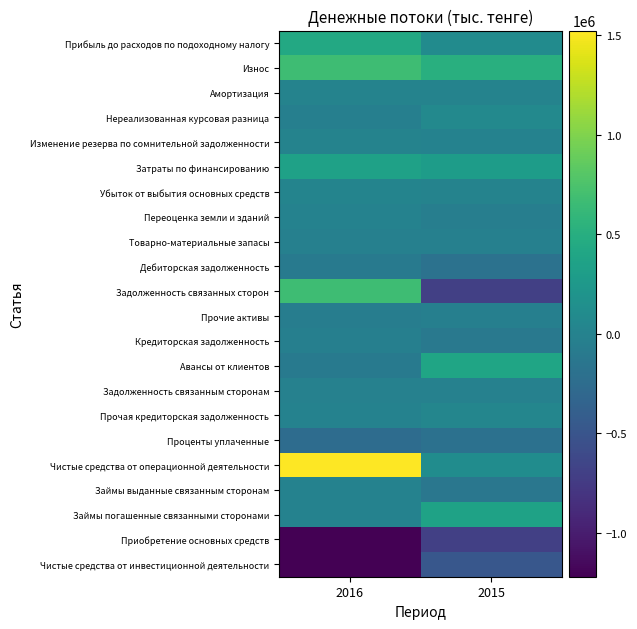

List the series in order of their peak value, lowest first.

Приобретение основных средств, Чистые средства от инвестиционной деятельности, Проценты уплаченные, Дебиторская задолженность, Кредиторская задолженность, Прочие активы, Товарно-материальные запасы, Задолженность связанным сторонам, Переоценка земли и зданий, Займы выданные связанным сторонам, Амортизация, Изменение резерва по сомнительной задолженности, Убыток от выбытия основных средств, Прочая кредиторская задолженность, Нереализованная курсовая разница, Затраты по финансированию, Займы погашенные связанными сторонами, Авансы от клиентов, Прибыль до расходов по подоходному налогу, Задолженность связанных сторон, Износ, Чистые средства от операционной деятельности